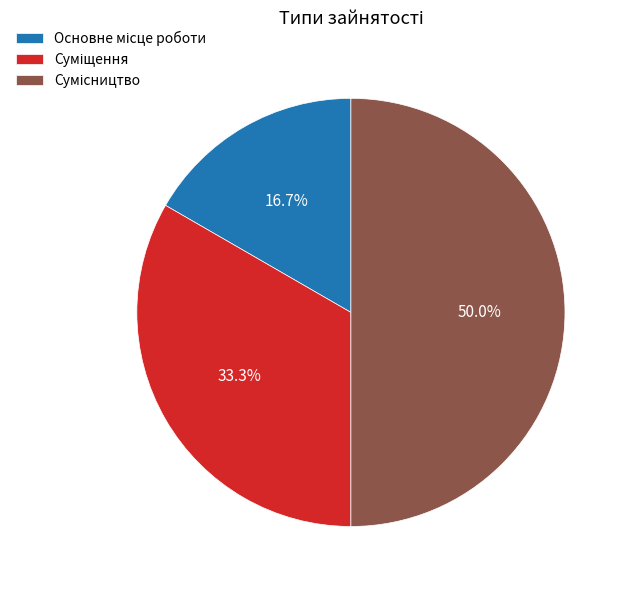

How many slices are in this pie chart?

3